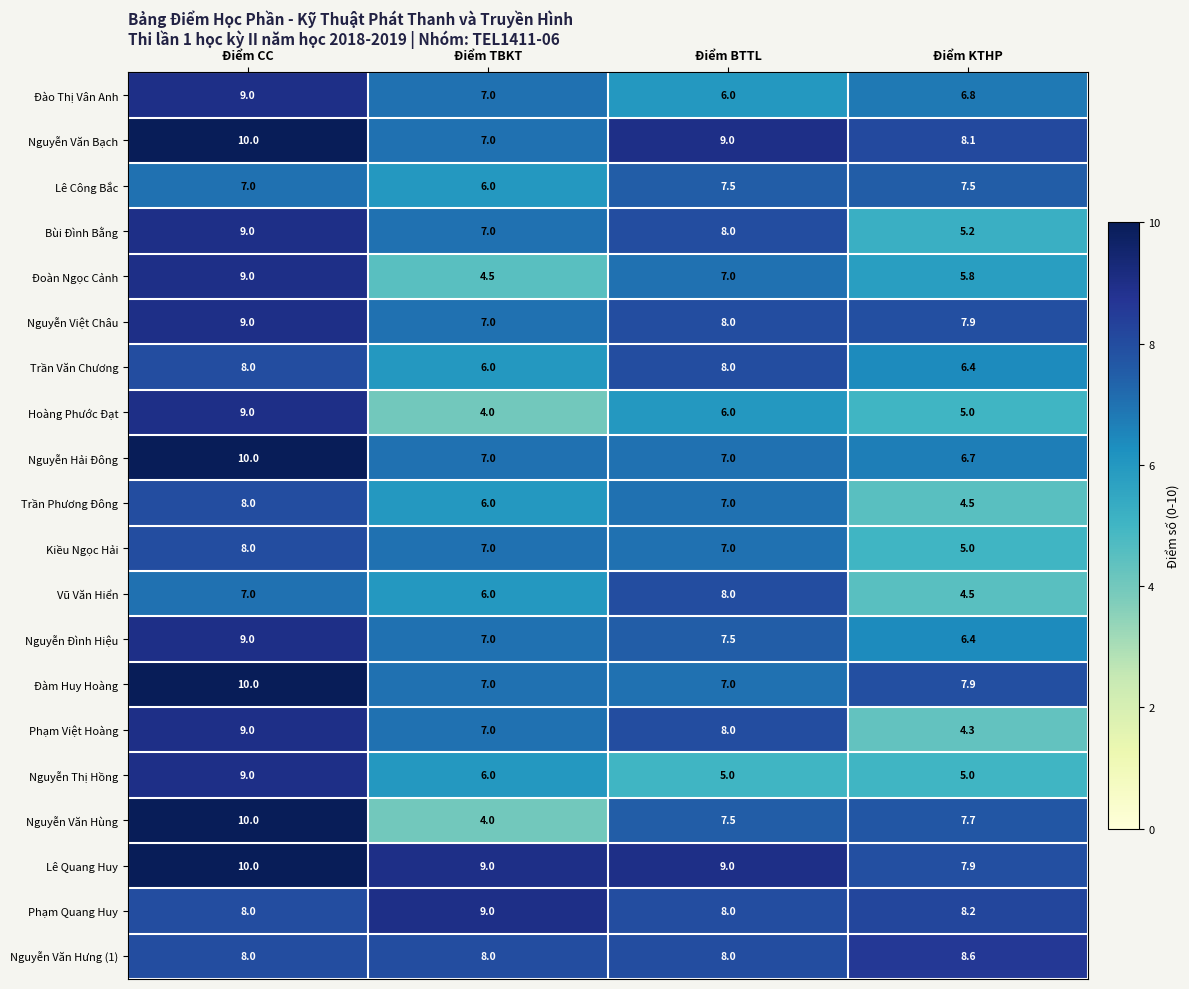

What is the smallest value displayed?

4.0